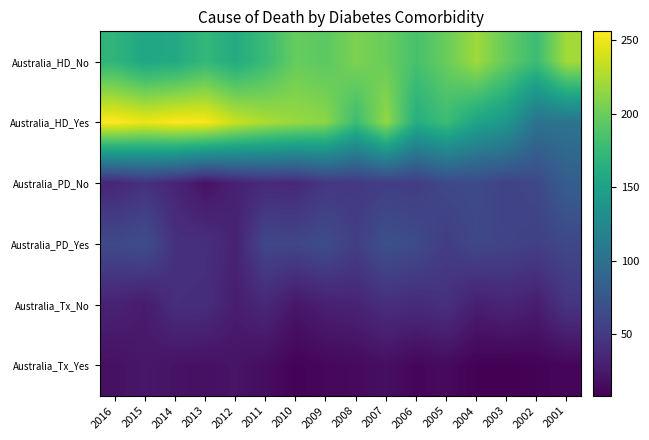

Reading right to left, what are all the values shown in this chart?

Australia_HD_No: 2001=222	2002=178	2003=197	2004=220	2005=199	2006=184	2007=199	2008=207	2009=193	2010=198	2011=177	2012=160	2013=173	2014=159	2015=155	2016=170
Australia_HD_Yes: 2001=103	2002=102	2003=140	2004=153	2005=178	2006=163	2007=216	2008=178	2009=213	2010=218	2011=225	2012=236	2013=254	2014=255	2015=249	2016=256
Australia_PD_No: 2001=82	2002=62	2003=58	2004=64	2005=63	2006=52	2007=53	2008=49	2009=48	2010=36	2011=37	2012=31	2013=20	2014=34	2015=43	2016=35
Australia_PD_Yes: 2001=62	2002=55	2003=58	2004=62	2005=52	2006=65	2007=70	2008=54	2009=66	2010=60	2011=61	2012=32	2013=42	2014=43	2015=68	2016=63
Australia_Tx_No: 2001=46	2002=28	2003=34	2004=29	2005=43	2006=38	2007=41	2008=33	2009=30	2010=23	2011=36	2012=28	2013=40	2014=41	2015=26	2016=32
Australia_Tx_Yes: 2001=12	2002=10	2003=8	2004=9	2005=15	2006=12	2007=18	2008=14	2009=13	2010=10	2011=17	2012=21	2013=19	2014=20	2015=24	2016=19